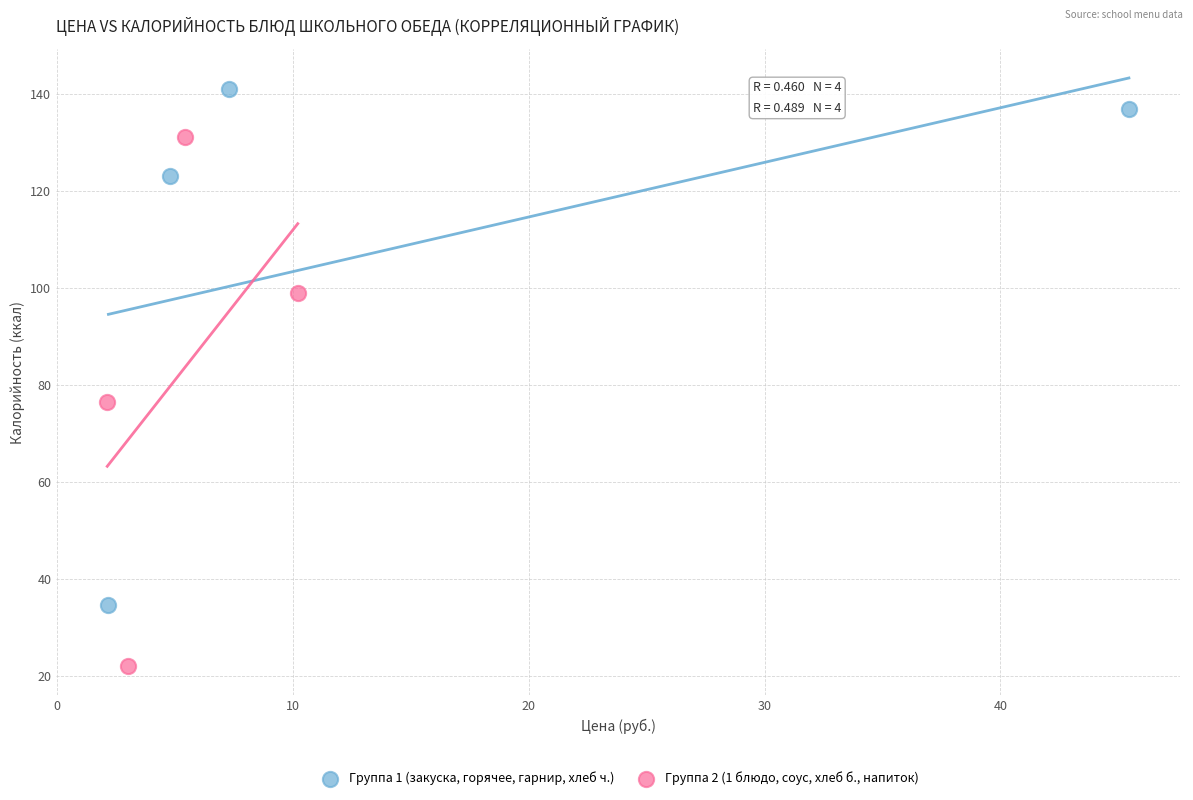

Which series contains the lowest Y value?

Группа 2 (1 блюдо, соус, хлеб б., напиток)